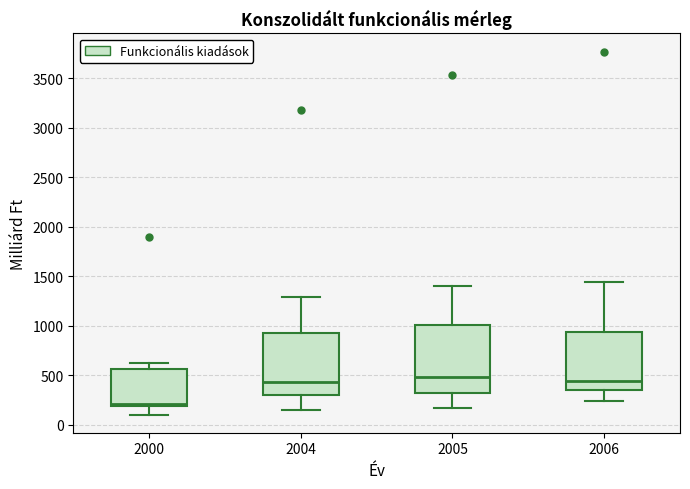

Which box has the lowest median line?

2000